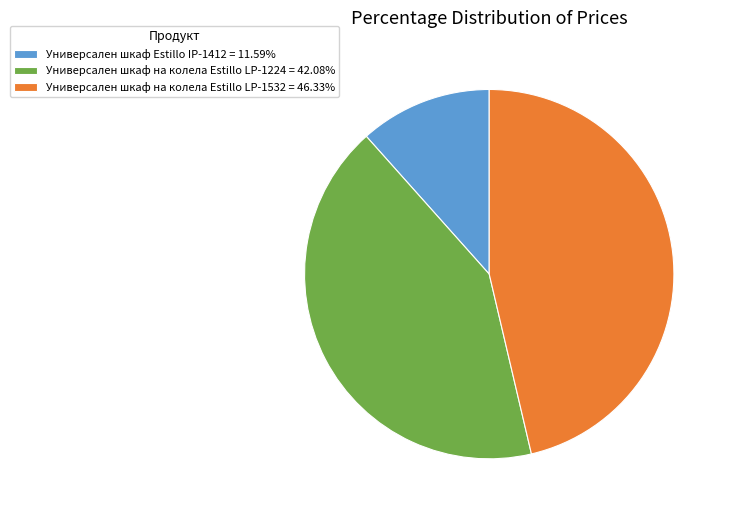

Do Универсален шкаф на колела Estillo LP-1224 and Универсален шкаф на колела Estillo LP-1532 together represent more than half of the pie?

Yes